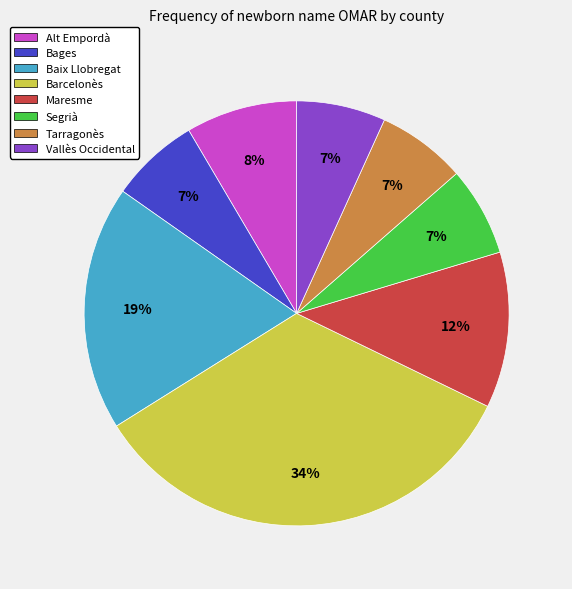

Which slice is the largest?

Barcelonès